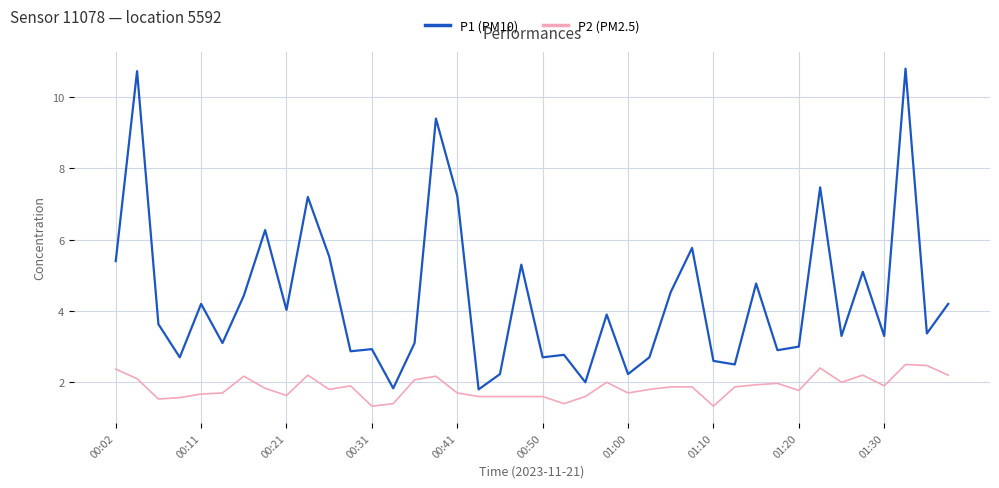

What is the minimum value shown in the chart?

1.3